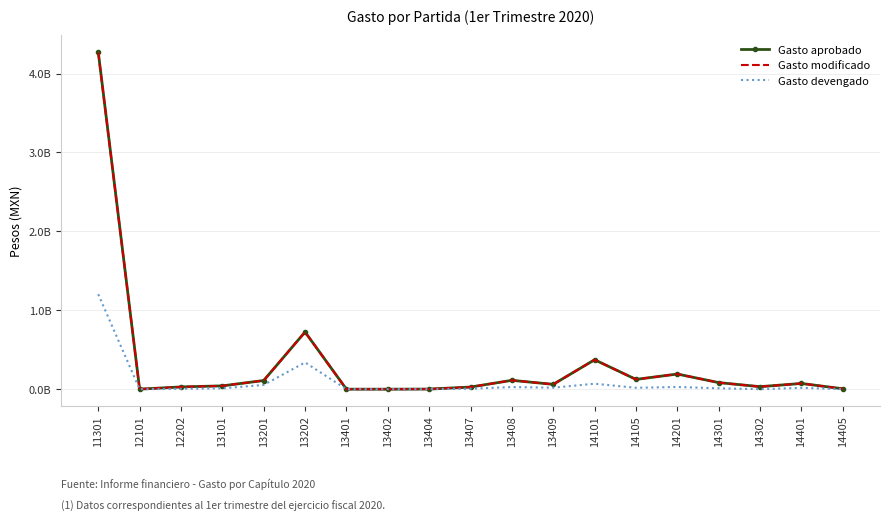

Which category has the highest value across all series?

11301